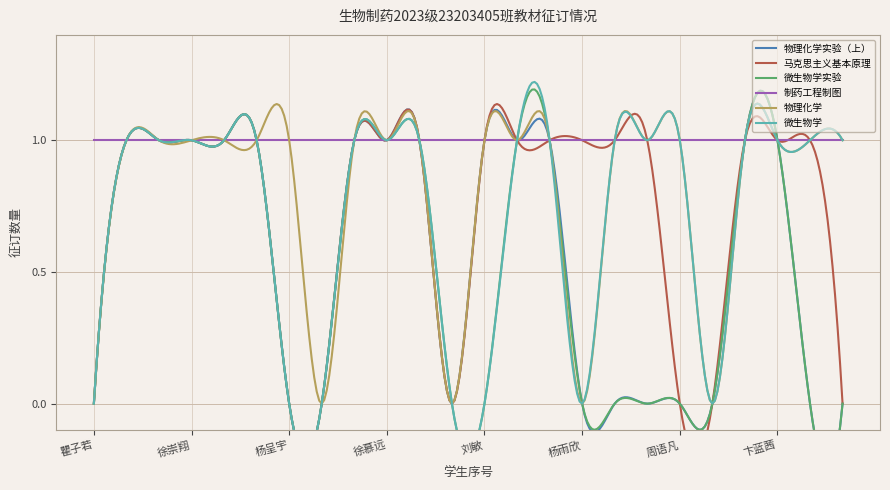

Which series has the largest total across all categories?

制药工程制图